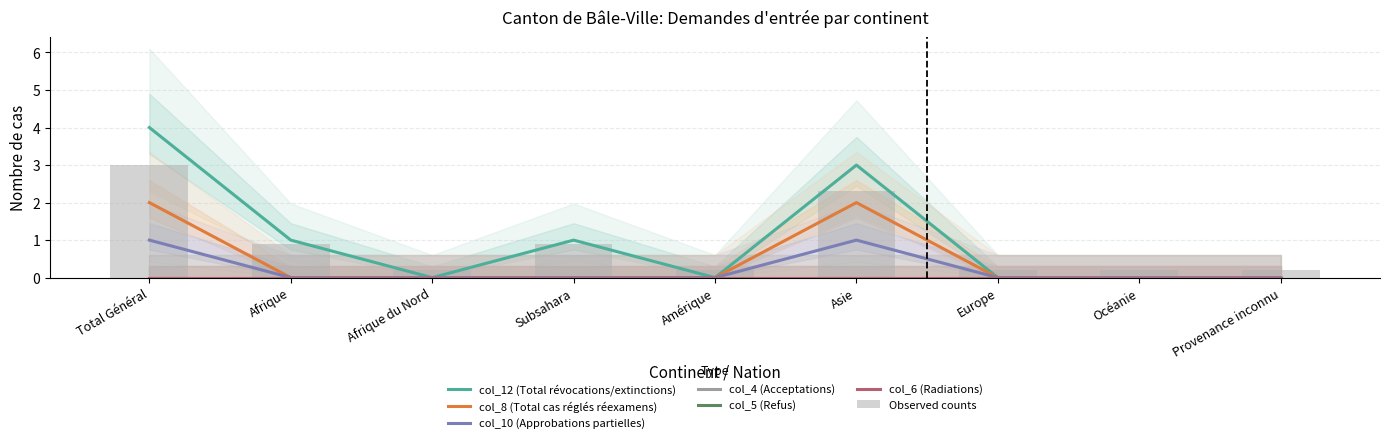

Are the bars grouped side by side (vs. stacked)?

Yes